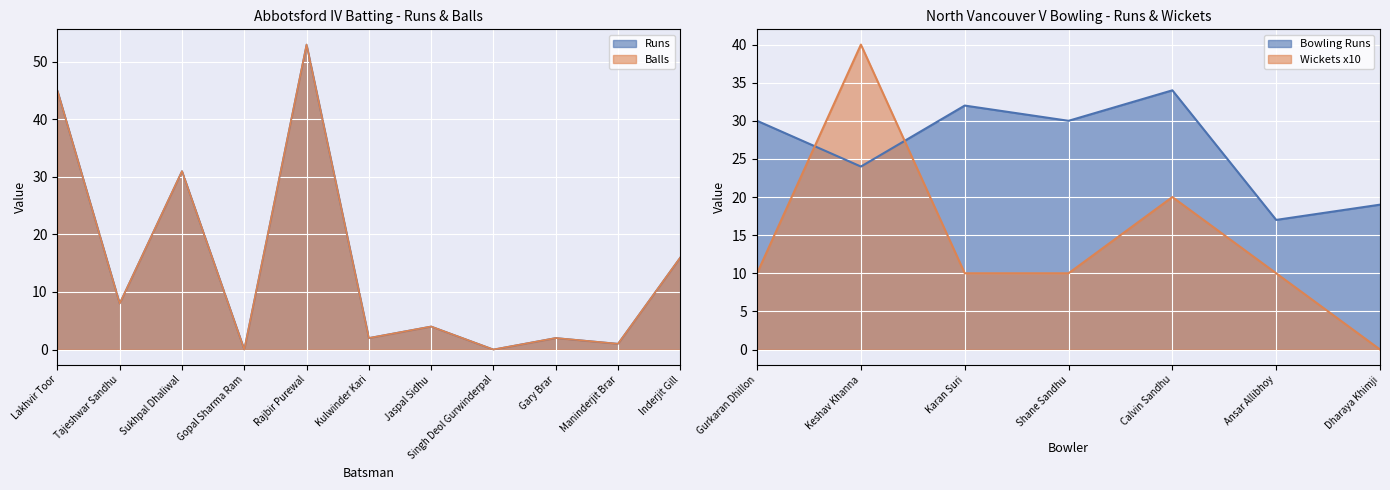

What is the difference between the Balls values at Lakhvir Toor and Singh Deol Gurwinderpal?

45